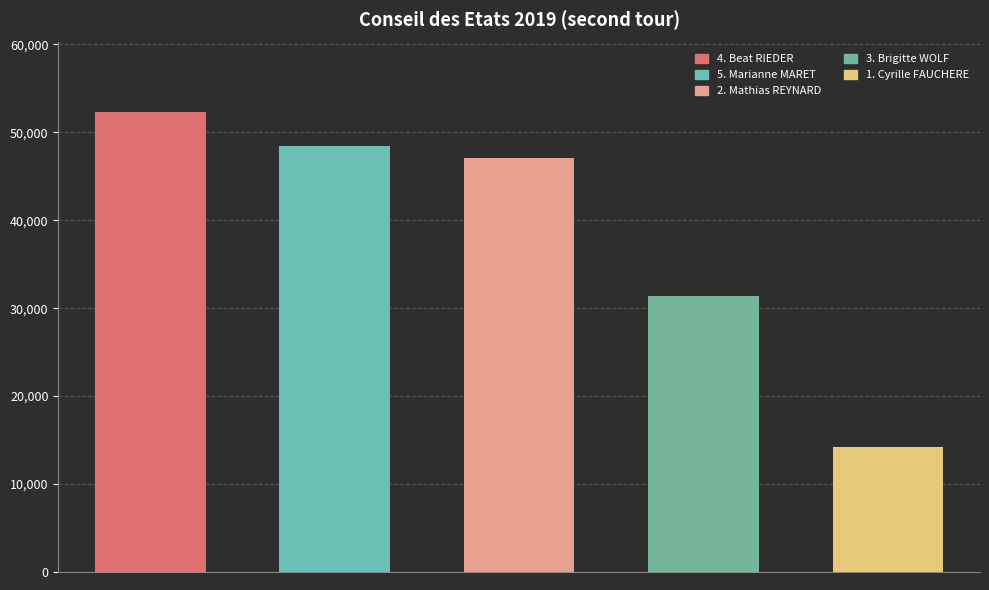

What is the sum of all values?

193427